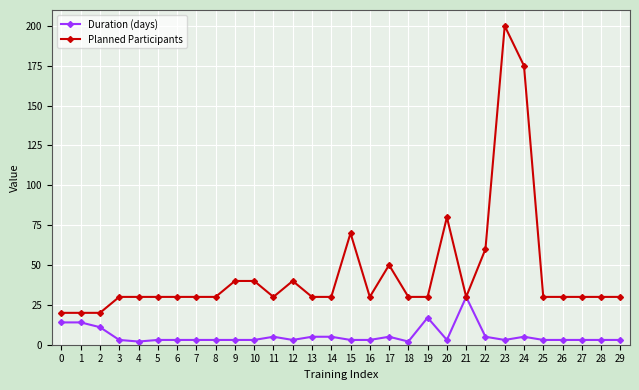

What is the greatest value displayed?

200